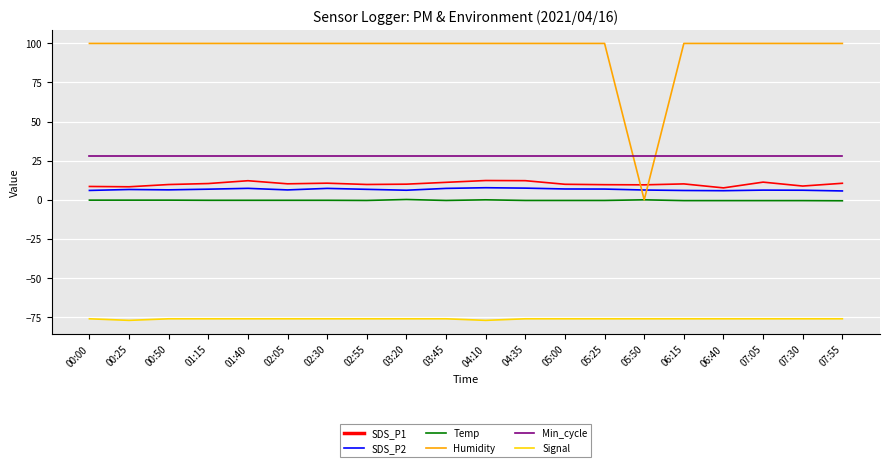

True or false: Temp and Min_cycle cross at least once.

False